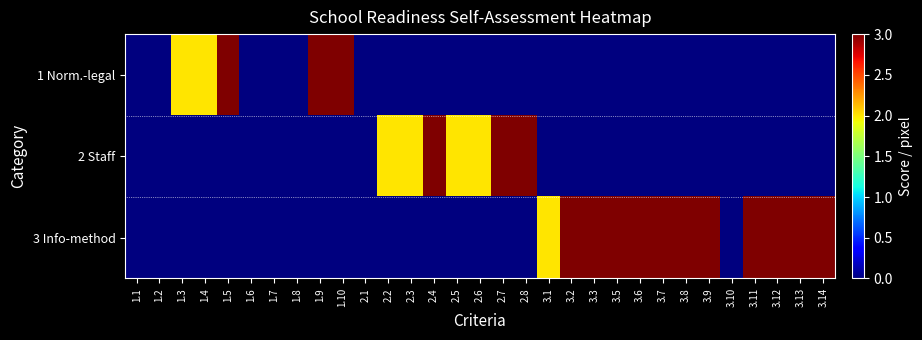

Which has a higher value, 3.3 or 3.2?

3.3